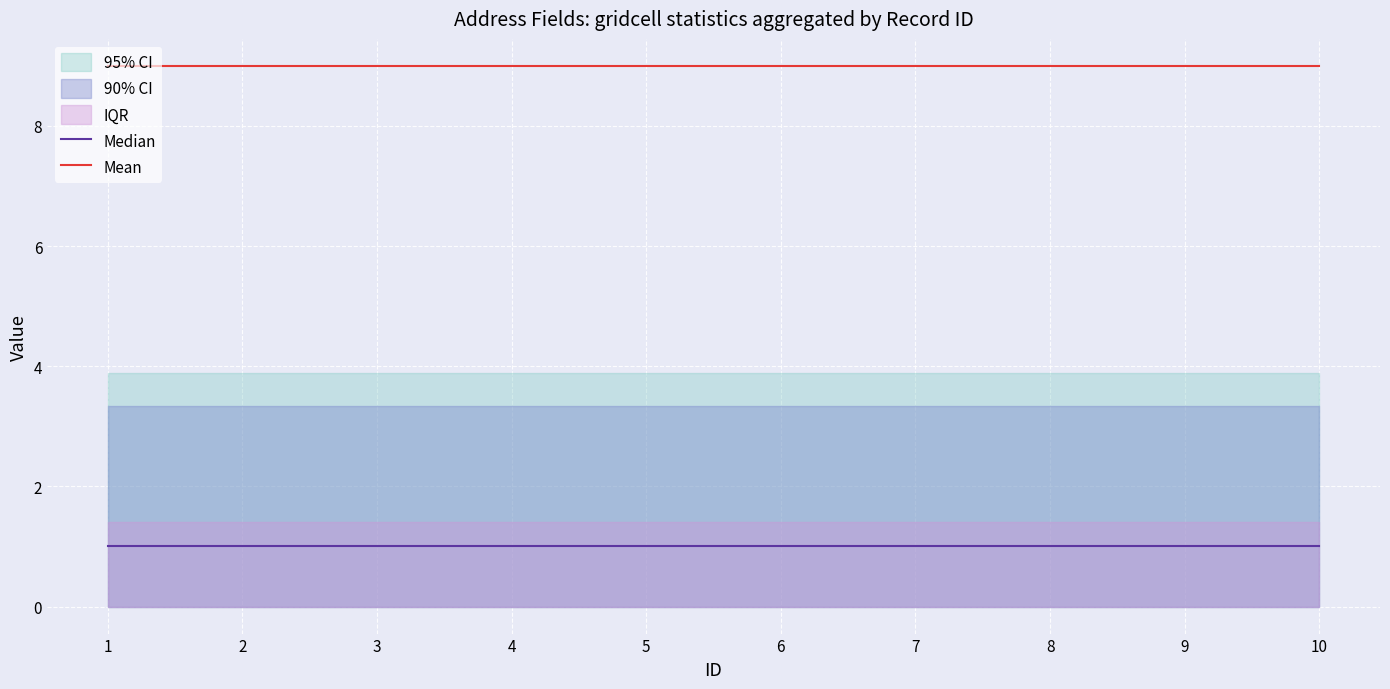

Rank the series by their average value, from lowest to highest.

Median, Mean